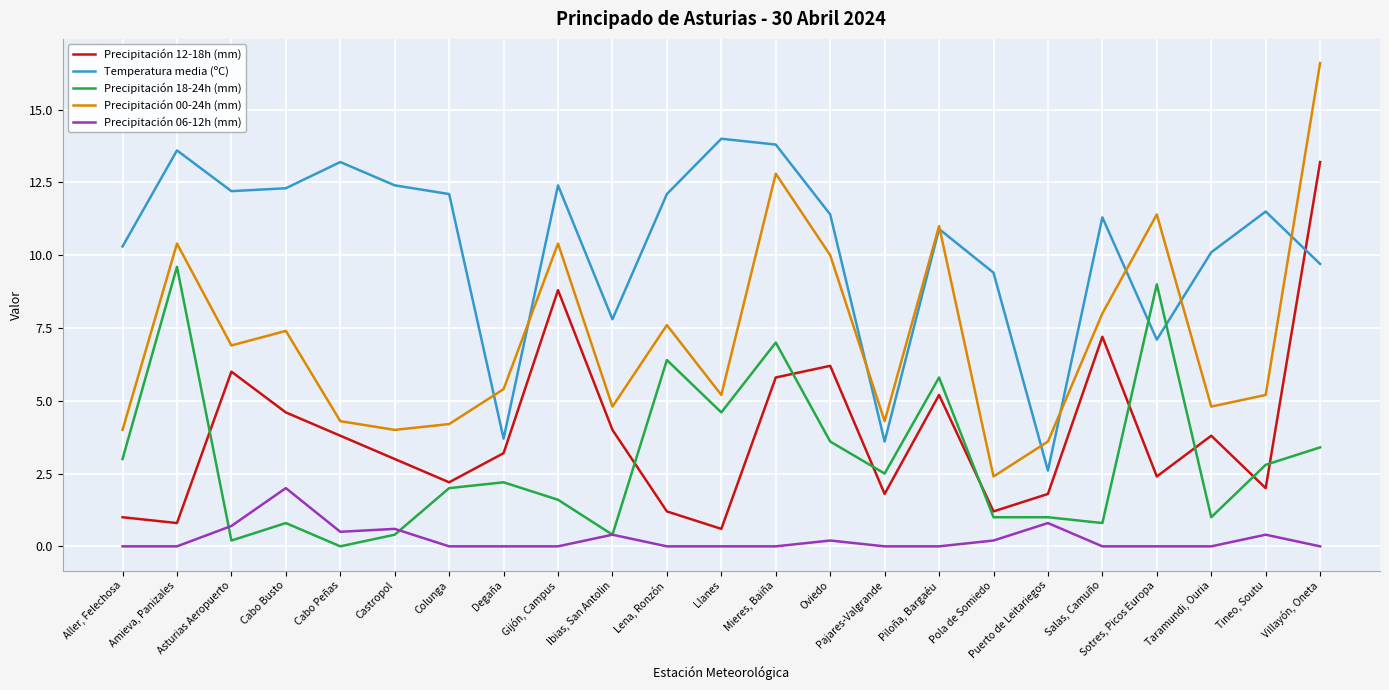

Which series changed the most between Cabo Peñas and Salas, Camuño?

Precipitación 00-24h (mm)